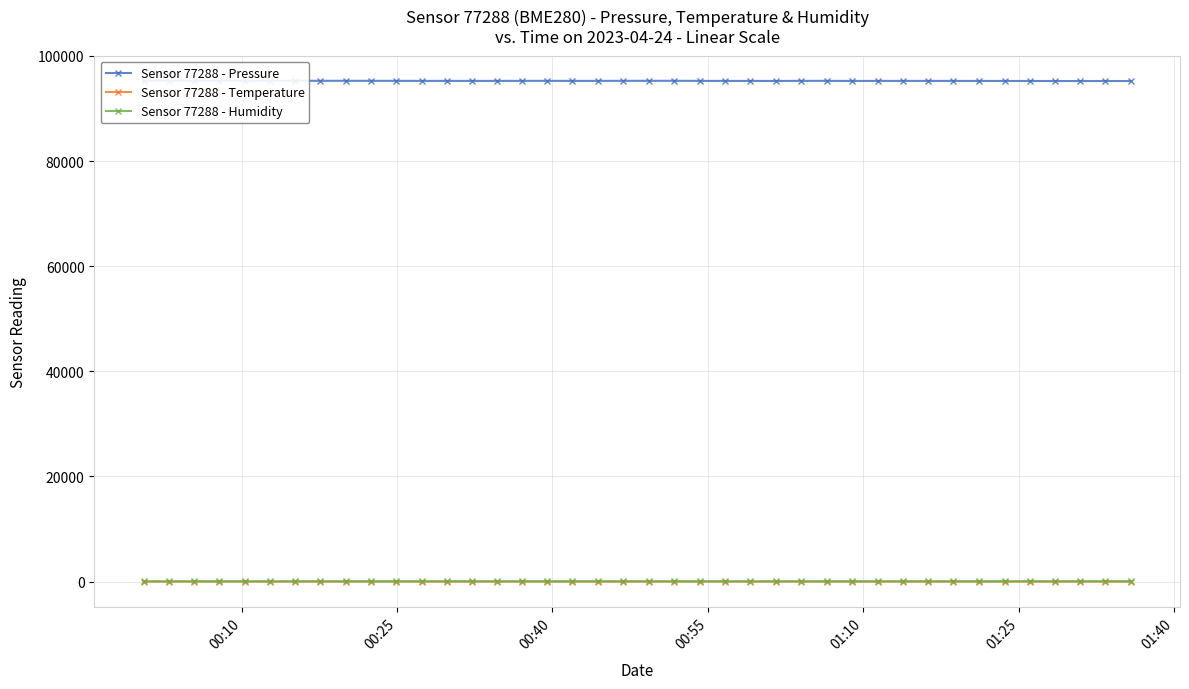

How many interior local valleys does the Sensor 77288 - Temperature series have?

8